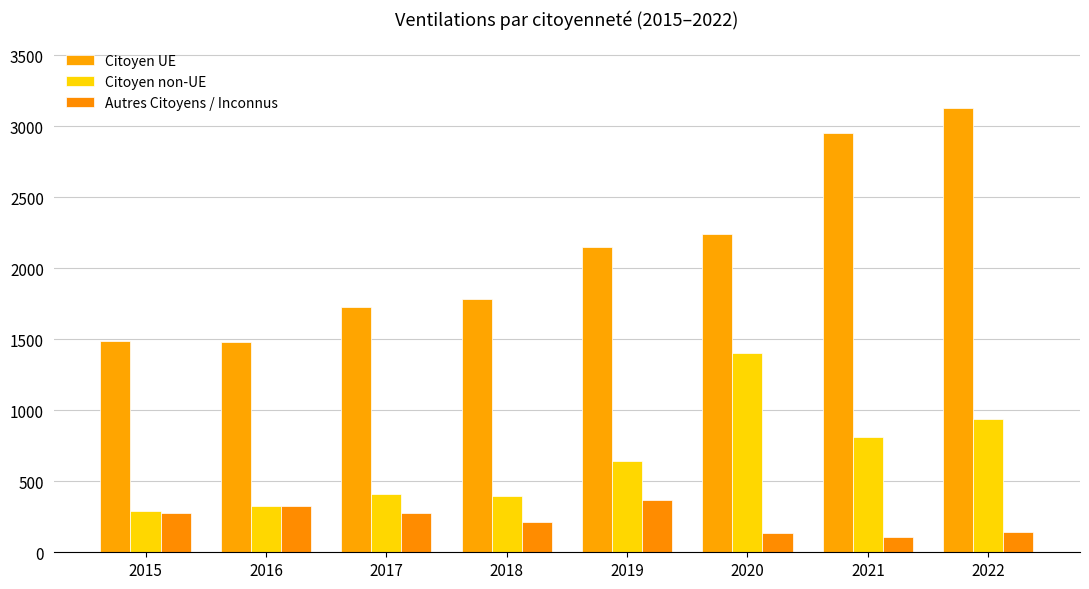

Which series changed the most between 2016 and 2019?

Citoyen UE